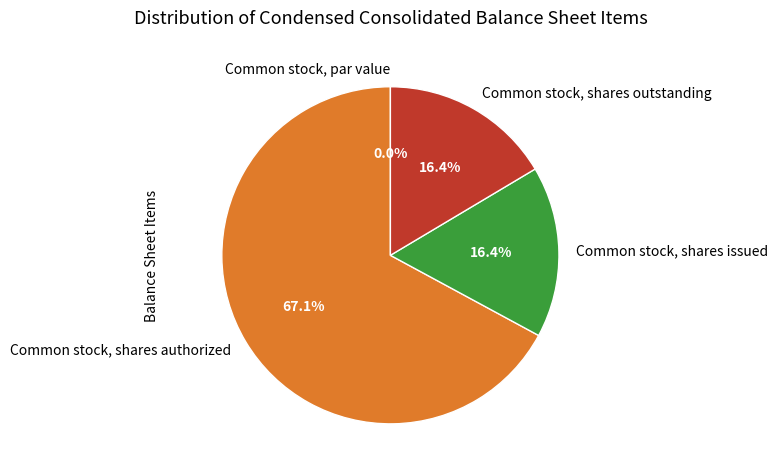

What percentage do Common stock, par value and Common stock, shares outstanding together represent?

16.4%